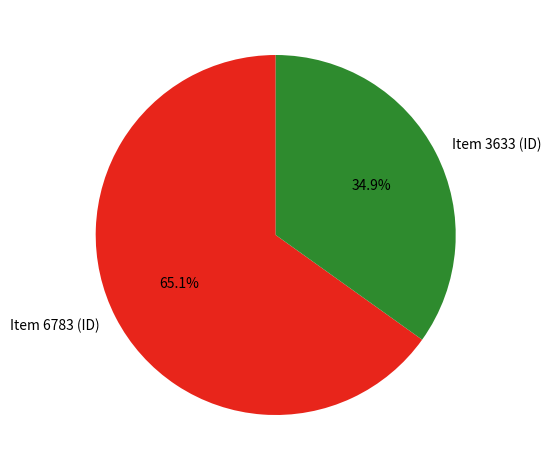

To the nearest percent, what percentage of the pie is Item 3633?

35%